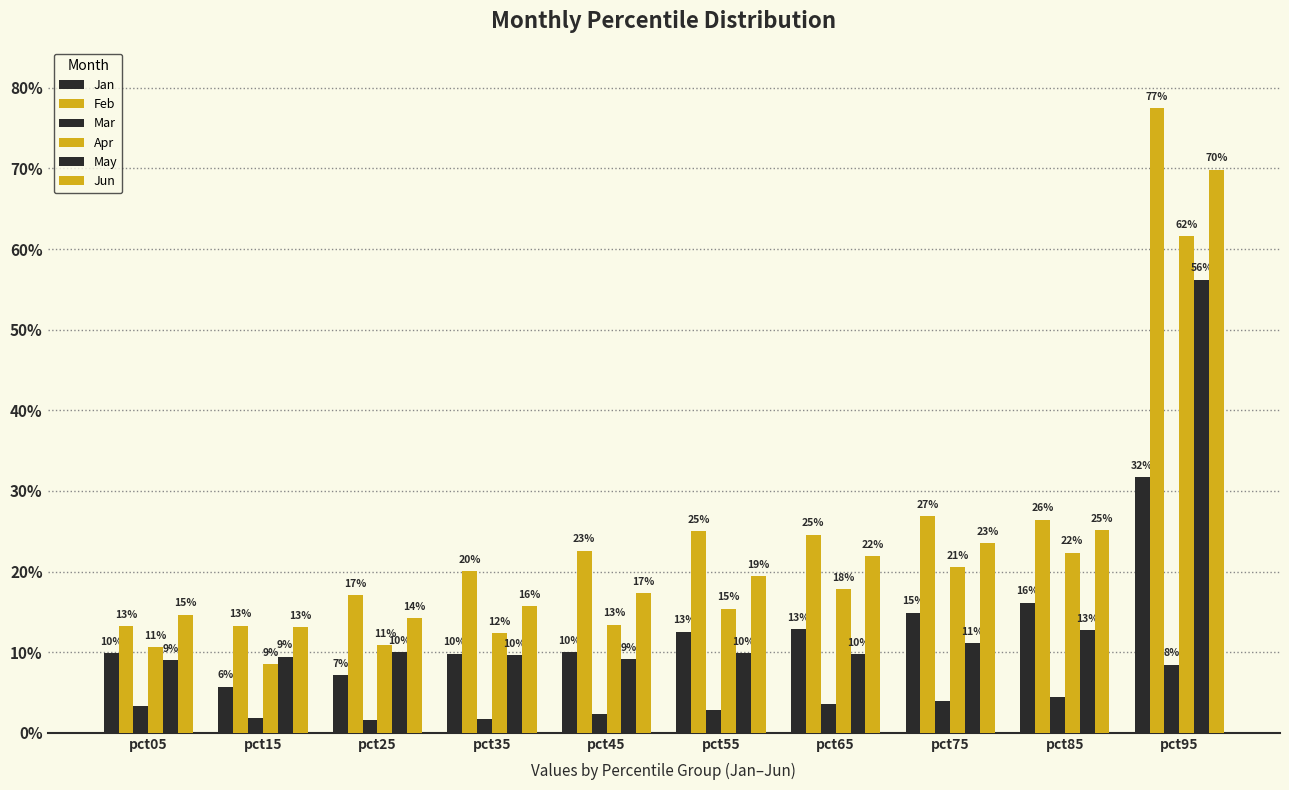

What is the sum of all Jan values?

1.3